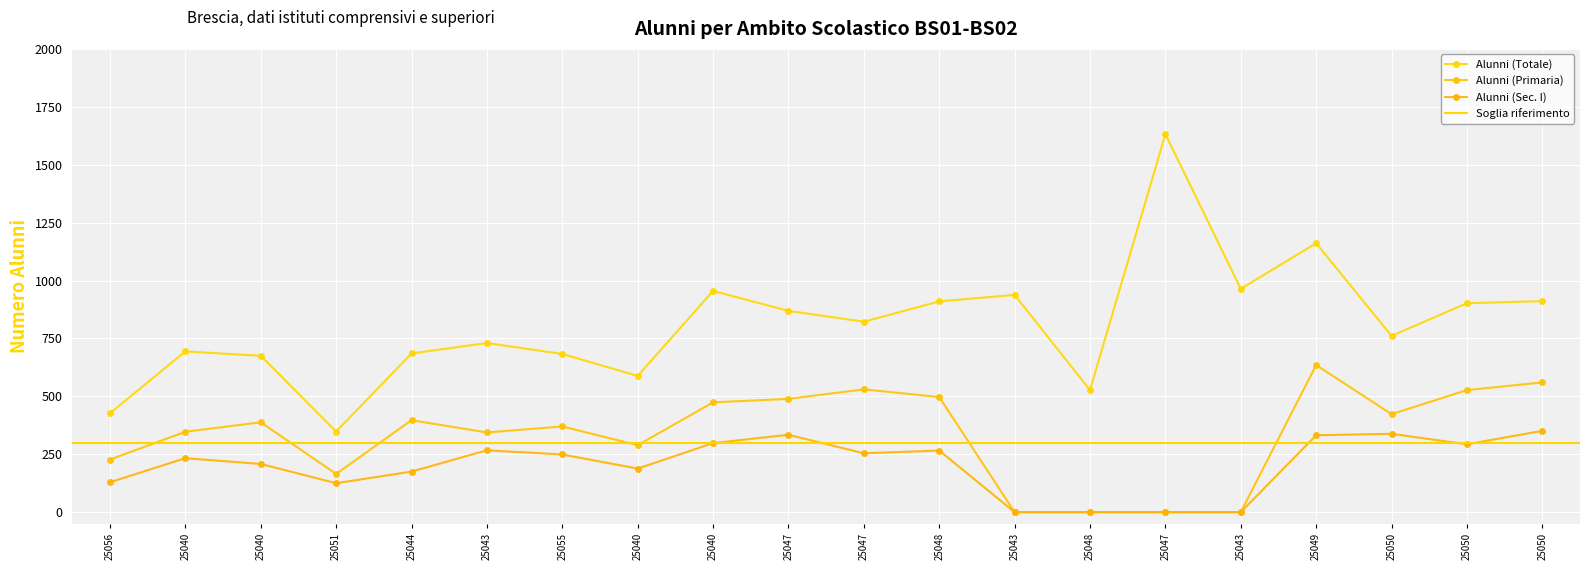

Where does the Alunni (Primaria) series first go above 388?

25044